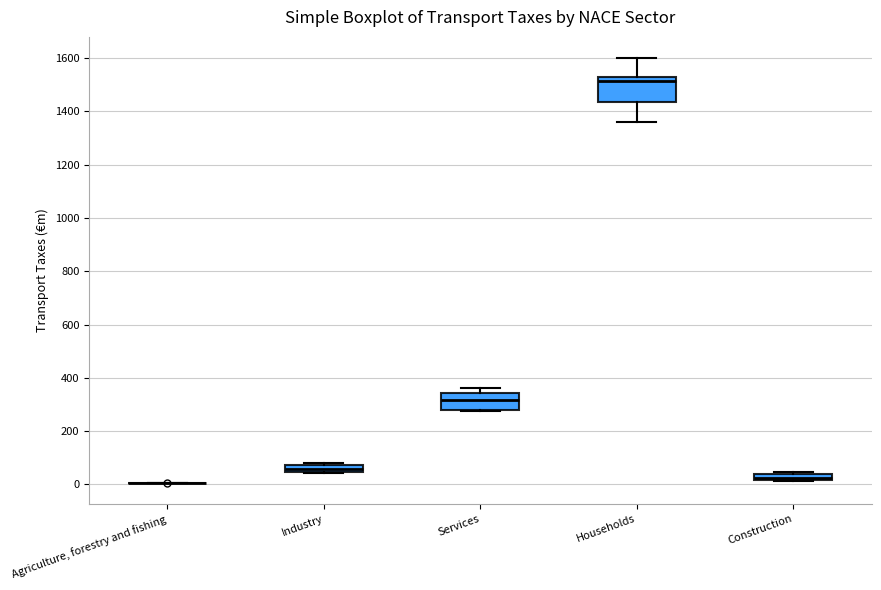

Where is the upper edge of the box for Construction on the y-axis? The values are not printed on the chart, so give them approximately, as read against the axis.

40